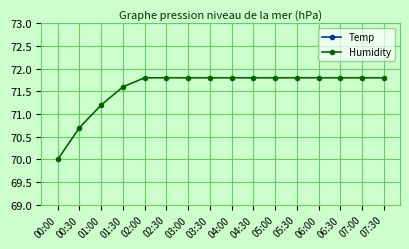

Reading left to right, extract all data points from this chart.

Temp: 18.6	18.3	18.0	17.7	17.6	17.6	17.6	17.6	17.6	17.6	17.6	17.6	17.6	17.6	17.6	17.6
Humidity: 70.0	70.7	71.2	71.6	71.8	71.8	71.8	71.8	71.8	71.8	71.8	71.8	71.8	71.8	71.8	71.8